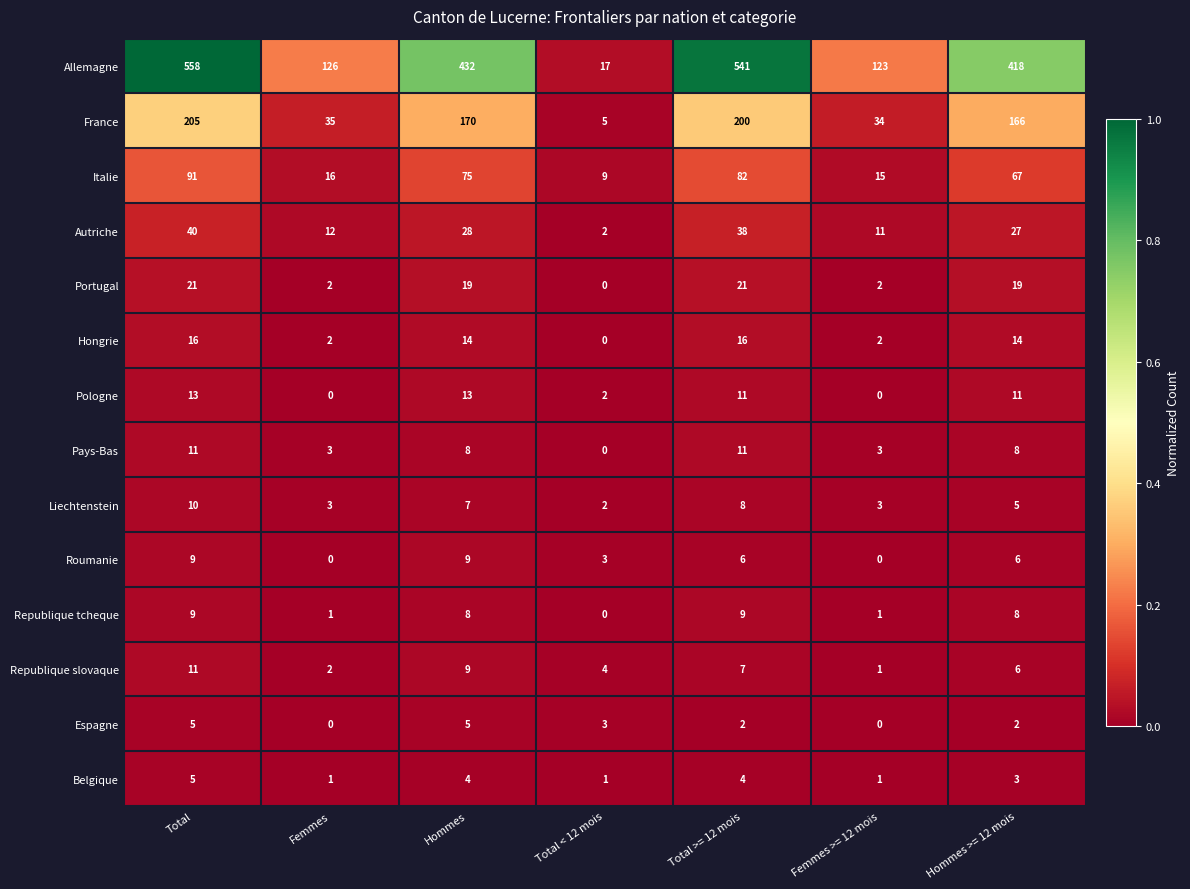

Which series changed the most between Hommes and Total < 12 mois?

Allemagne